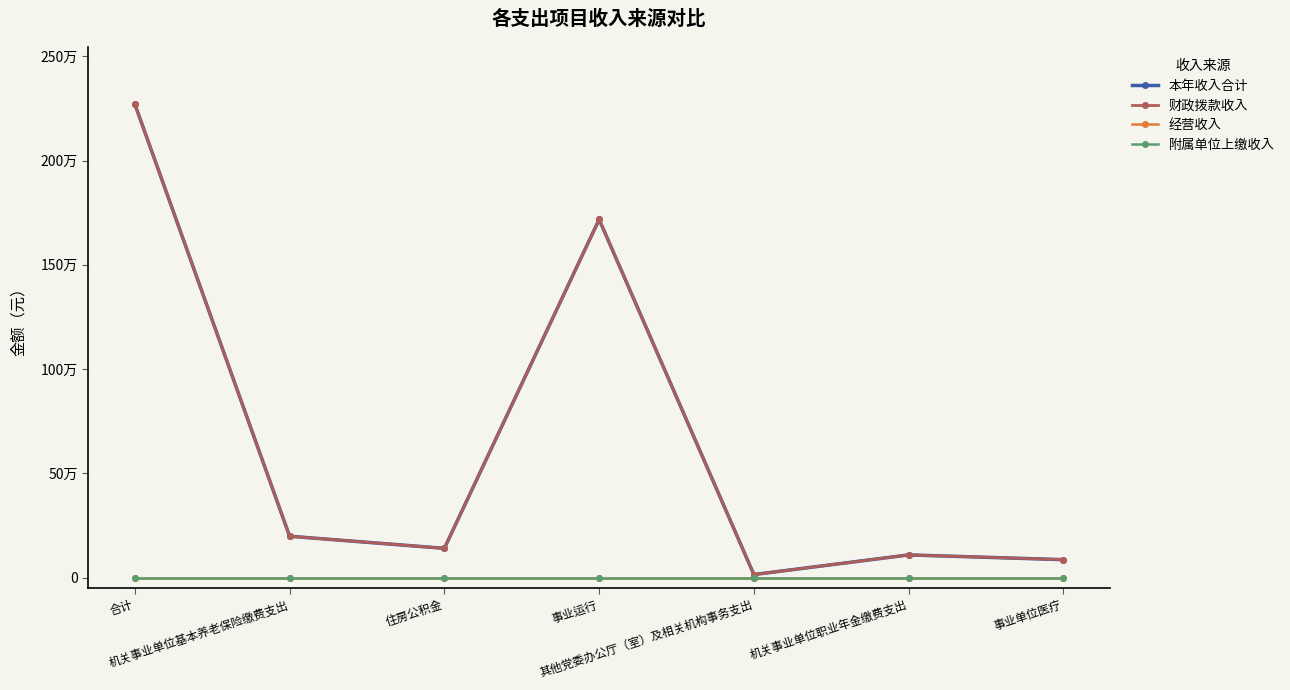

True or false: 经营收入 and 附属单位上缴收入 intersect in this chart.

False